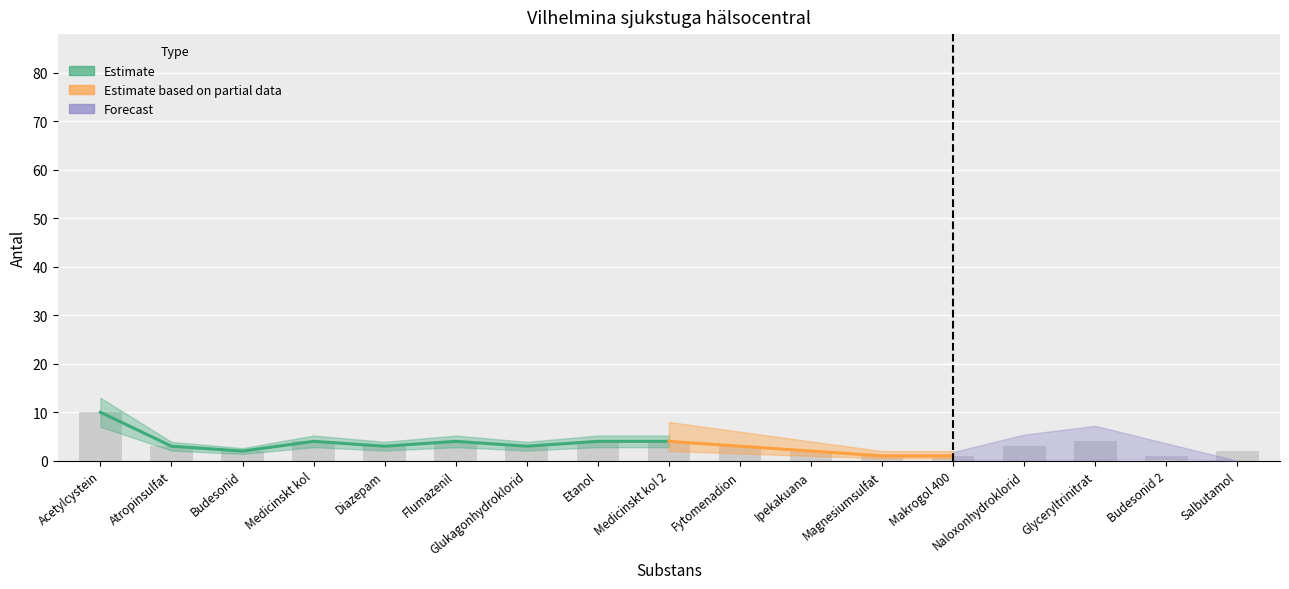

What is the value of the 10th bar from the left?

3